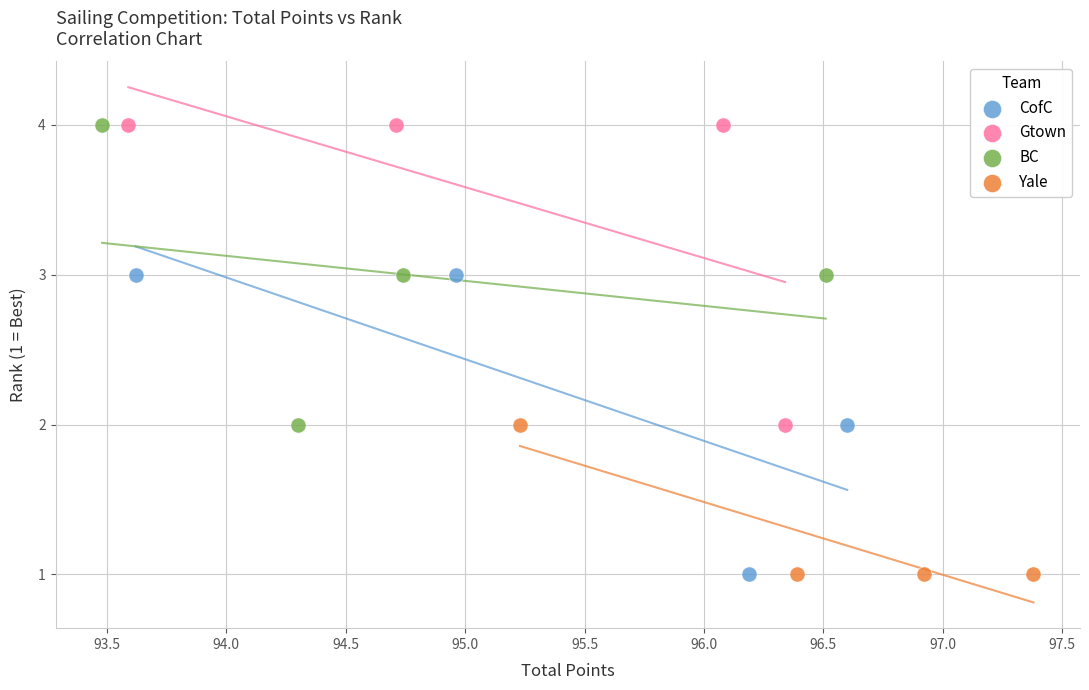

What are all the series names shown in the legend?

CofC, Gtown, BC, Yale